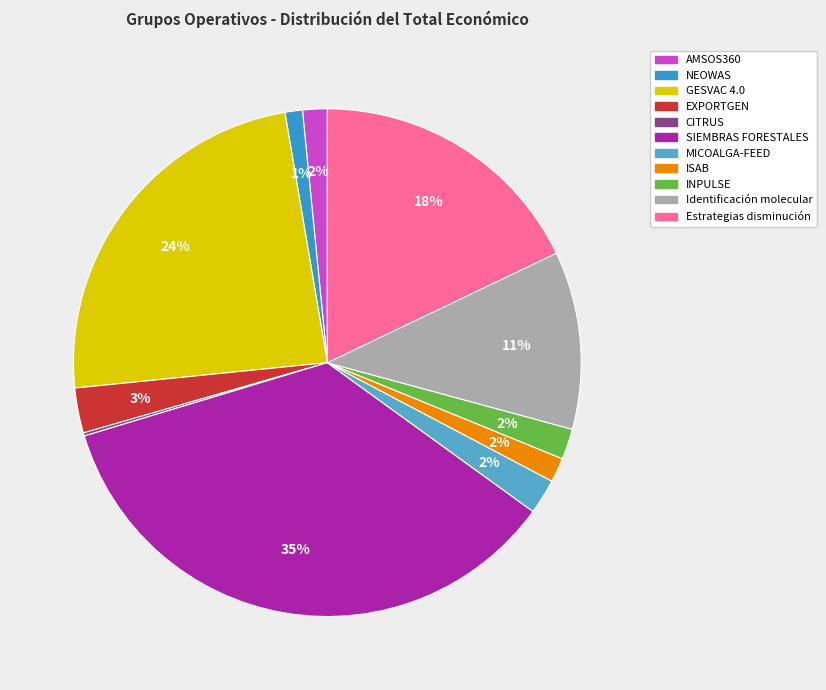

Is it true that SIEMBRAS FORESTALES is 26% of the pie?

False